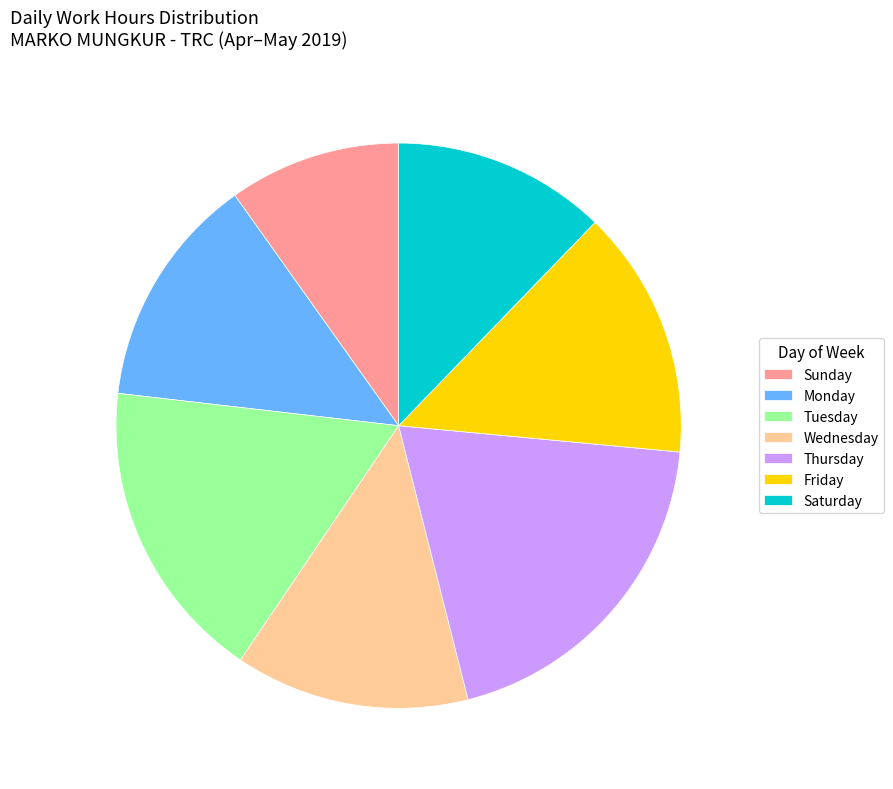

Does Tuesday account for over 50% of the chart?

No